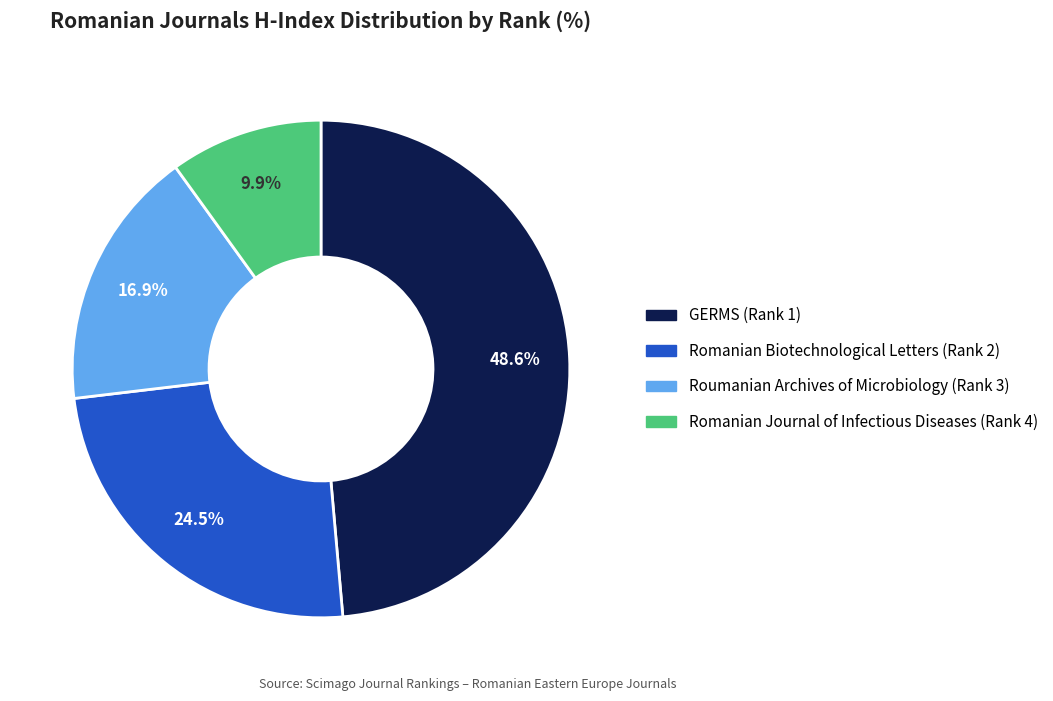

How much of the chart is everything except Romanian Biotechnological Letters (Rank 2)?

75.5%